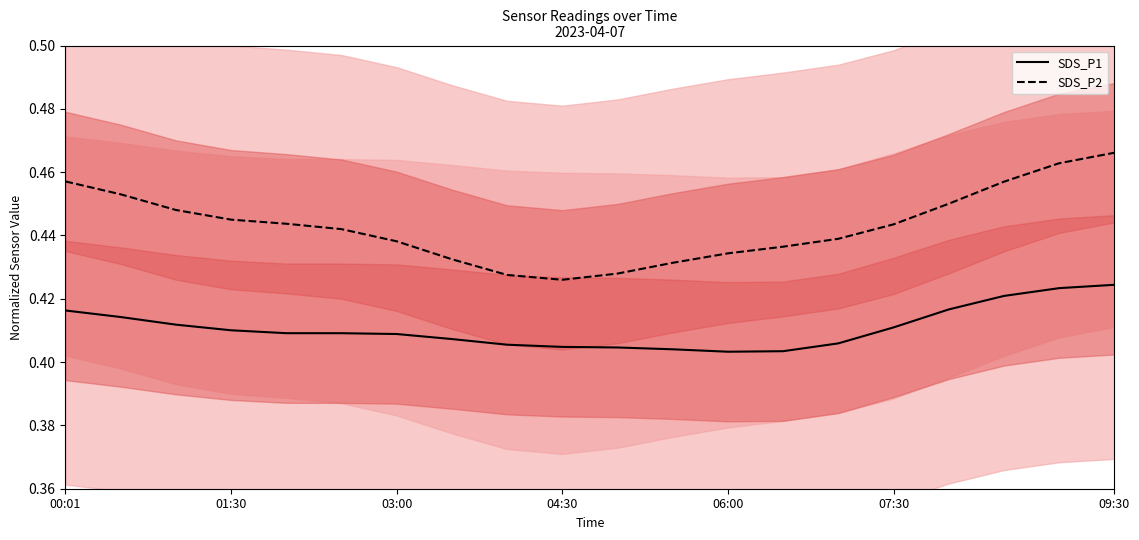

Rank the series at 16 from highest to lowest value.

SDS_P2, SDS_P1